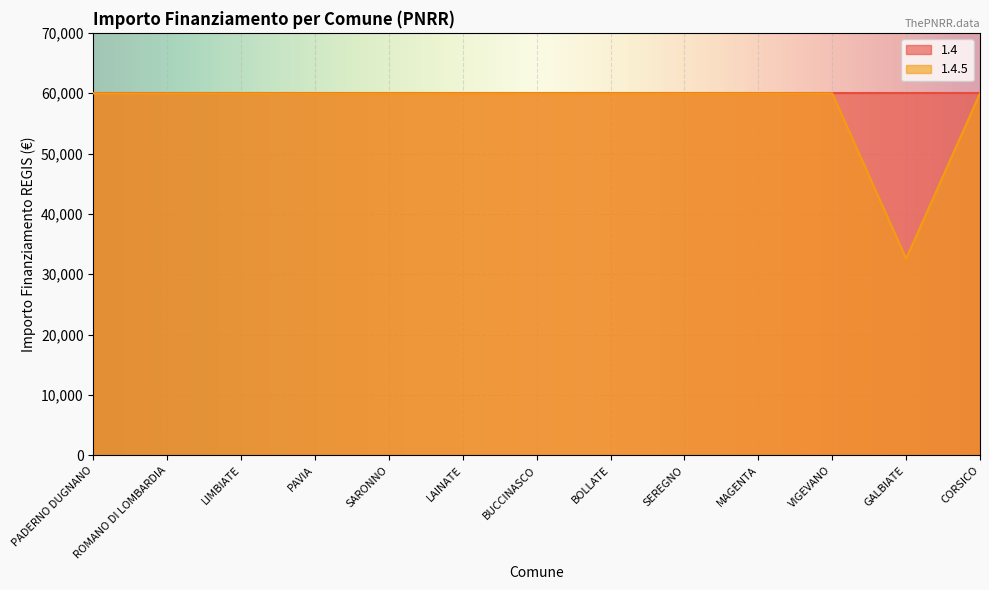

Count the number of categories in the chart.

13